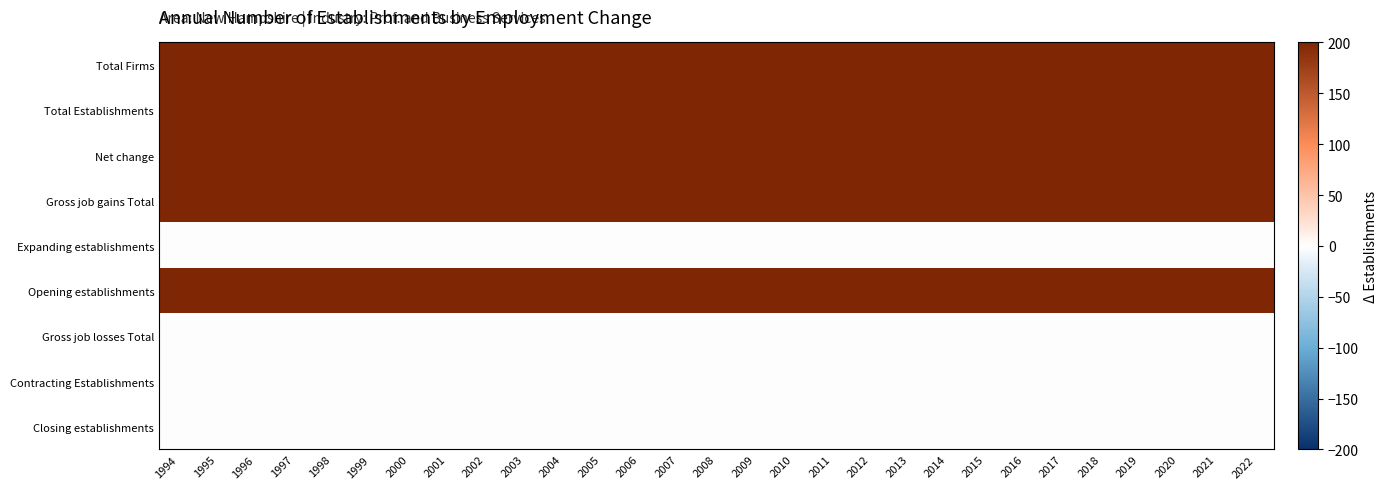

Reading left to right, what are all the values shown in this chart?

Total Firms: 1994=200	1995=200	1996=200	1997=200	1998=200	1999=200	2000=200	2001=200	2002=200	2003=200	2004=200	2005=200	2006=200	2007=200	2008=200	2009=200	2010=200	2011=200	2012=200	2013=200	2014=200	2015=200	2016=200	2017=200	2018=200	2019=200	2020=200	2021=200	2022=200
Total Establishments: 1994=200	1995=200	1996=200	1997=200	1998=200	1999=200	2000=200	2001=200	2002=200	2003=200	2004=200	2005=200	2006=200	2007=200	2008=200	2009=200	2010=200	2011=200	2012=200	2013=200	2014=200	2015=200	2016=200	2017=200	2018=200	2019=200	2020=200	2021=200	2022=200
Net change: 1994=200	1995=200	1996=200	1997=200	1998=200	1999=200	2000=200	2001=200	2002=200	2003=200	2004=200	2005=200	2006=200	2007=200	2008=200	2009=200	2010=200	2011=200	2012=200	2013=200	2014=200	2015=200	2016=200	2017=200	2018=200	2019=200	2020=200	2021=200	2022=200
Gross job gains Total: 1994=200	1995=200	1996=200	1997=200	1998=200	1999=200	2000=200	2001=200	2002=200	2003=200	2004=200	2005=200	2006=200	2007=200	2008=200	2009=200	2010=200	2011=200	2012=200	2013=200	2014=200	2015=200	2016=200	2017=200	2018=200	2019=200	2020=200	2021=200	2022=200
Expanding establishments: 1994=0	1995=0	1996=0	1997=0	1998=0	1999=0	2000=0	2001=0	2002=0	2003=0	2004=0	2005=0	2006=0	2007=0	2008=0	2009=0	2010=0	2011=0	2012=0	2013=0	2014=0	2015=0	2016=0	2017=0	2018=0	2019=0	2020=0	2021=0	2022=0
Opening establishments: 1994=200	1995=200	1996=200	1997=200	1998=200	1999=200	2000=200	2001=200	2002=200	2003=200	2004=200	2005=200	2006=200	2007=200	2008=200	2009=200	2010=200	2011=200	2012=200	2013=200	2014=200	2015=200	2016=200	2017=200	2018=200	2019=200	2020=200	2021=200	2022=200
Gross job losses Total: 1994=0	1995=0	1996=0	1997=0	1998=0	1999=0	2000=0	2001=0	2002=0	2003=0	2004=0	2005=0	2006=0	2007=0	2008=0	2009=0	2010=0	2011=0	2012=0	2013=0	2014=0	2015=0	2016=0	2017=0	2018=0	2019=0	2020=0	2021=0	2022=0
Contracting Establishments: 1994=0	1995=0	1996=0	1997=0	1998=0	1999=0	2000=0	2001=0	2002=0	2003=0	2004=0	2005=0	2006=0	2007=0	2008=0	2009=0	2010=0	2011=0	2012=0	2013=0	2014=0	2015=0	2016=0	2017=0	2018=0	2019=0	2020=0	2021=0	2022=0
Closing establishments: 1994=0	1995=0	1996=0	1997=0	1998=0	1999=0	2000=0	2001=0	2002=0	2003=0	2004=0	2005=0	2006=0	2007=0	2008=0	2009=0	2010=0	2011=0	2012=0	2013=0	2014=0	2015=0	2016=0	2017=0	2018=0	2019=0	2020=0	2021=0	2022=0